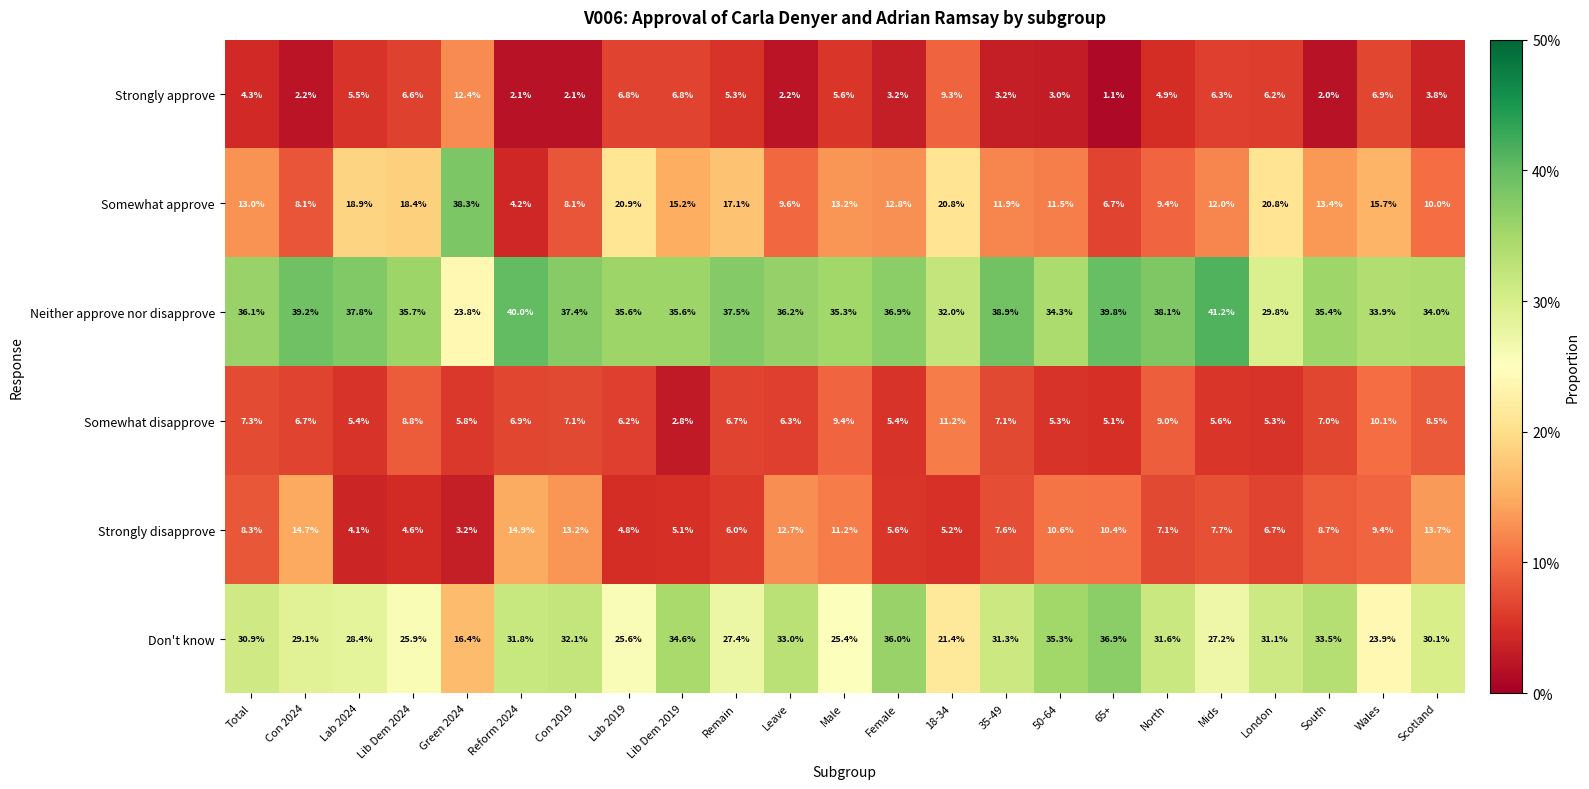

Which series has the largest total across all categories?

Neither approve nor disapprove